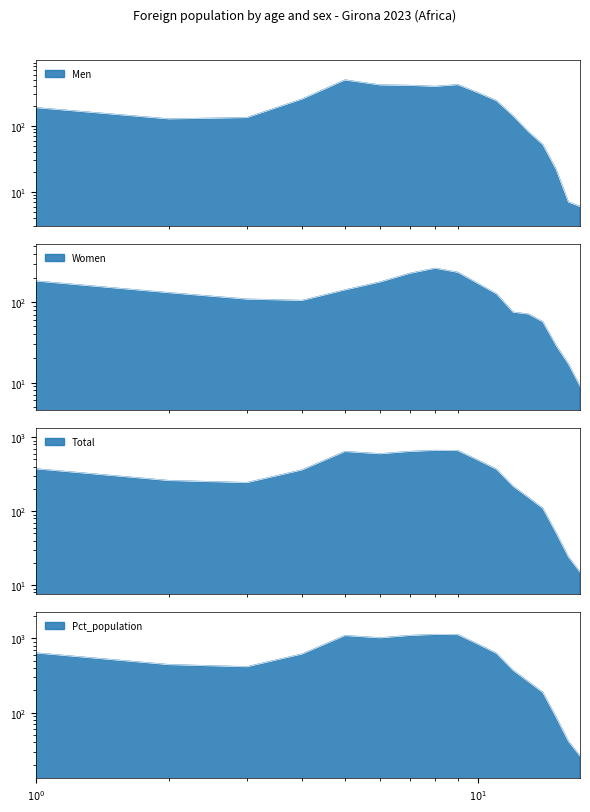

What is the sum of all Total values?

5829